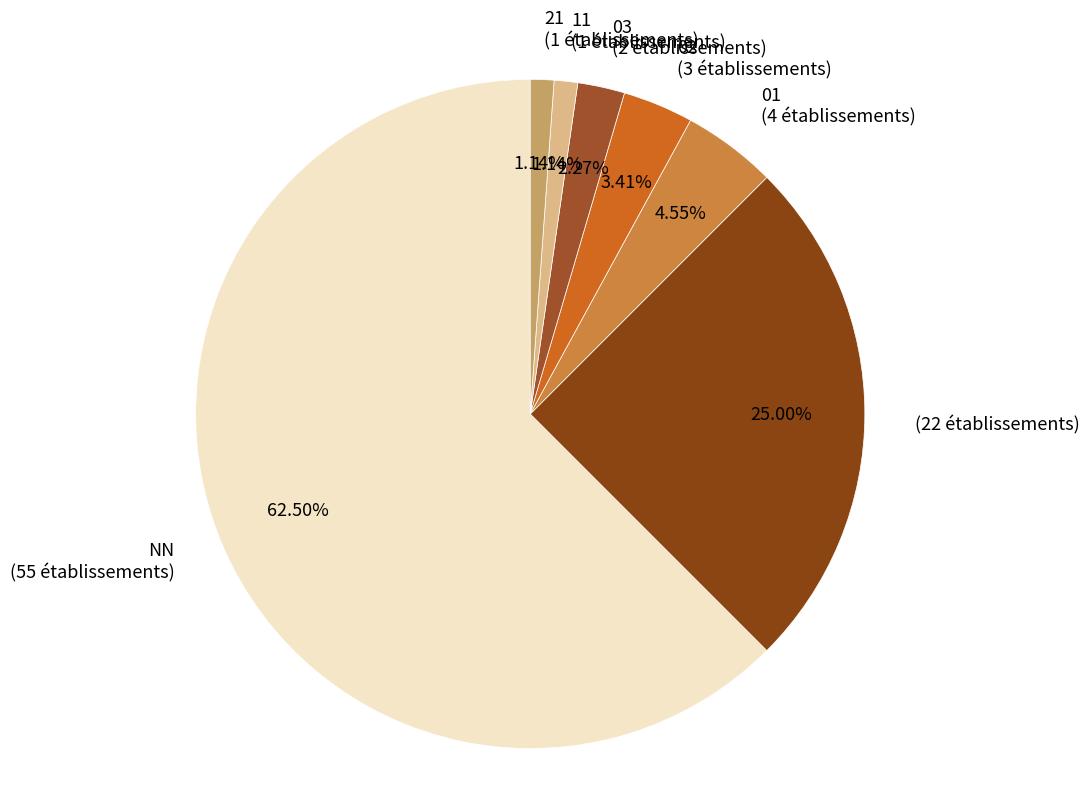

Which category has the smallest portion of the pie?

11